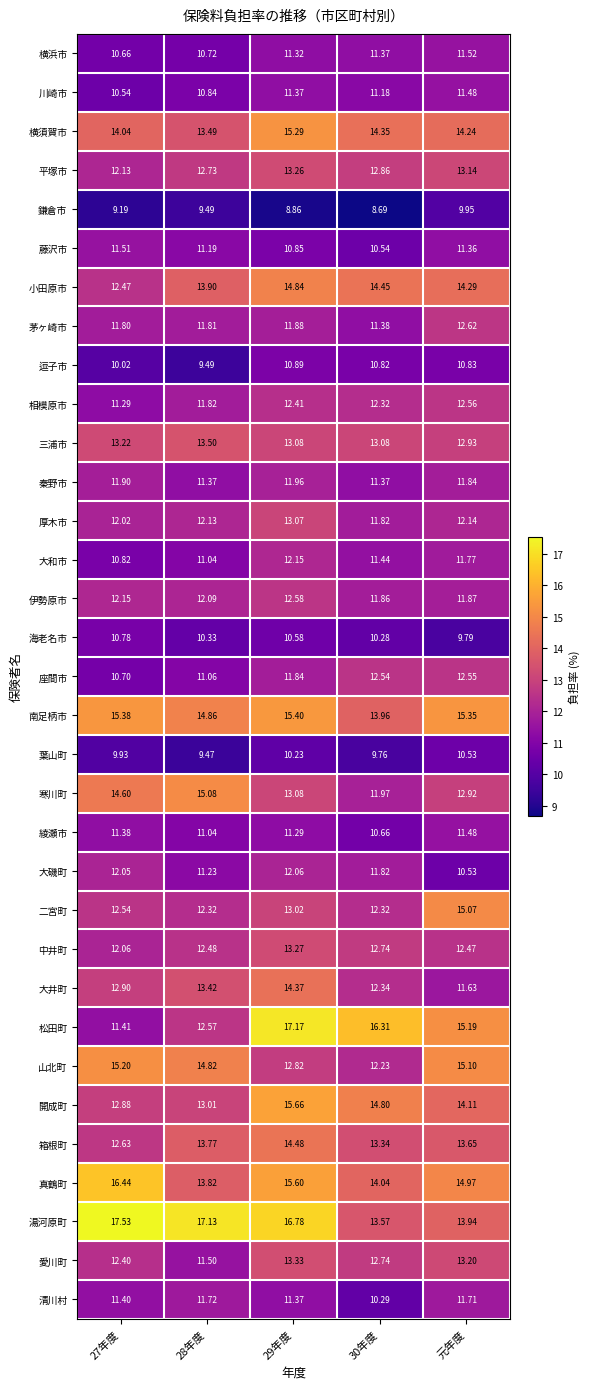

Between 30年度 and 元年度, which series saw the biggest shift?

山北町